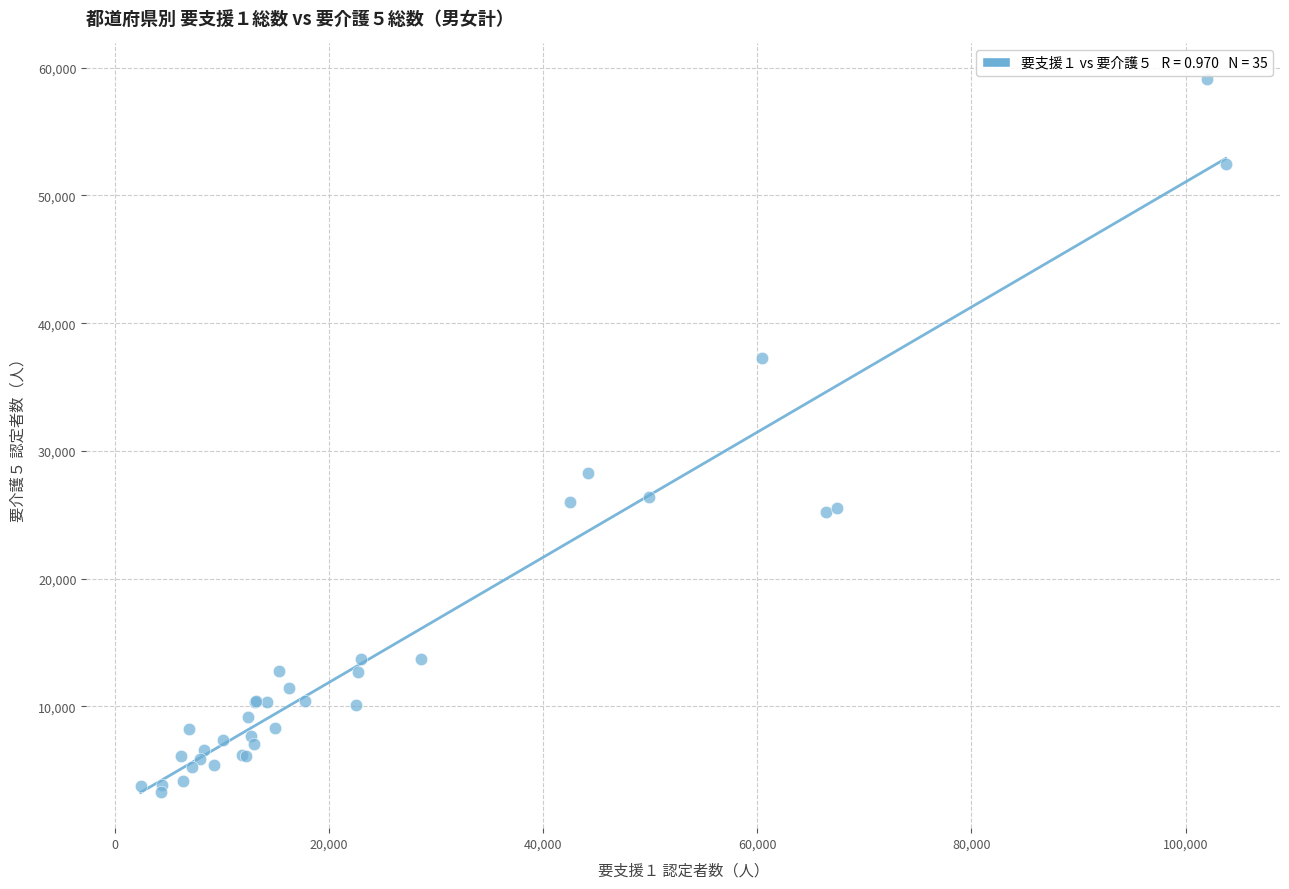

What Y value in the scatter plot is closest to 31212?

28291